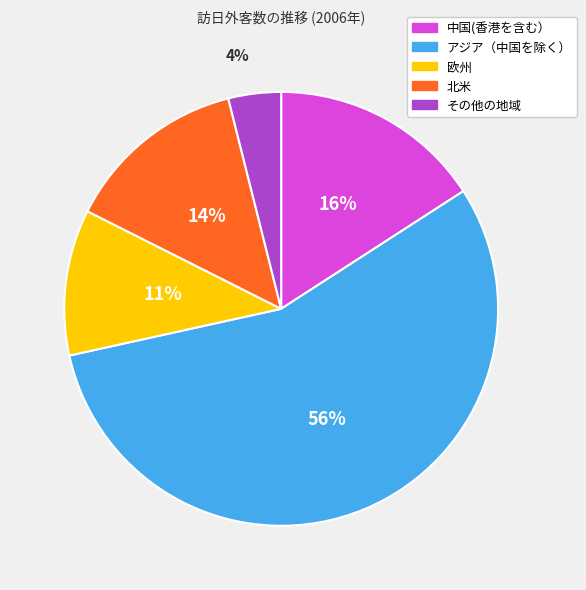

Combined, do 北米 and 欧州 account for over 50%?

No